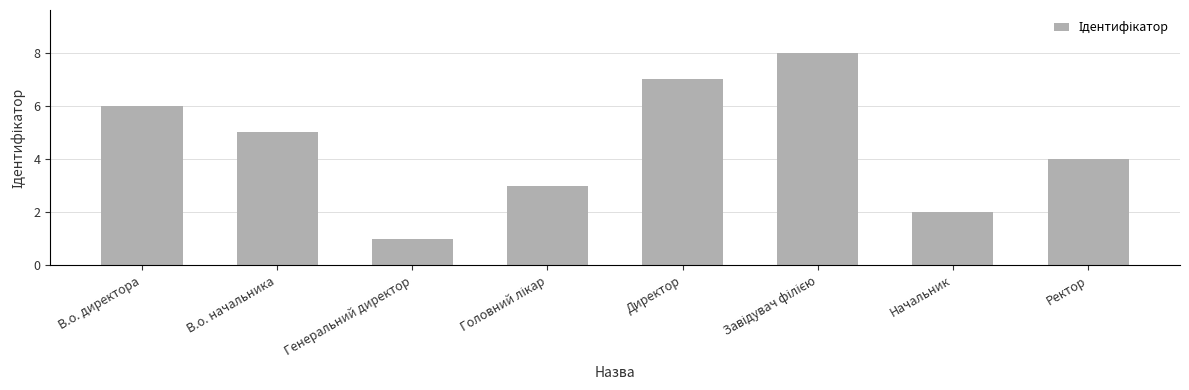

What position from the left is Генеральний директор?

3